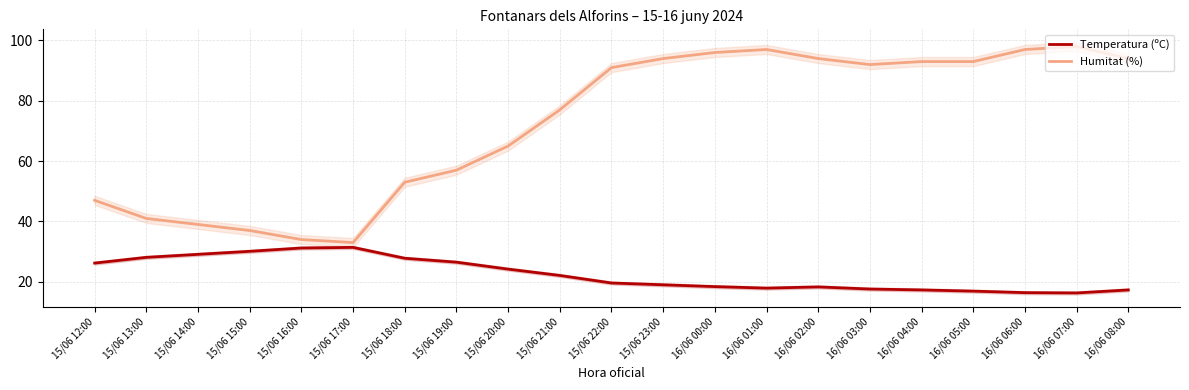

In Temperatura (ºC), how many points are higher than both neighbors (excluding endpoints)?

2